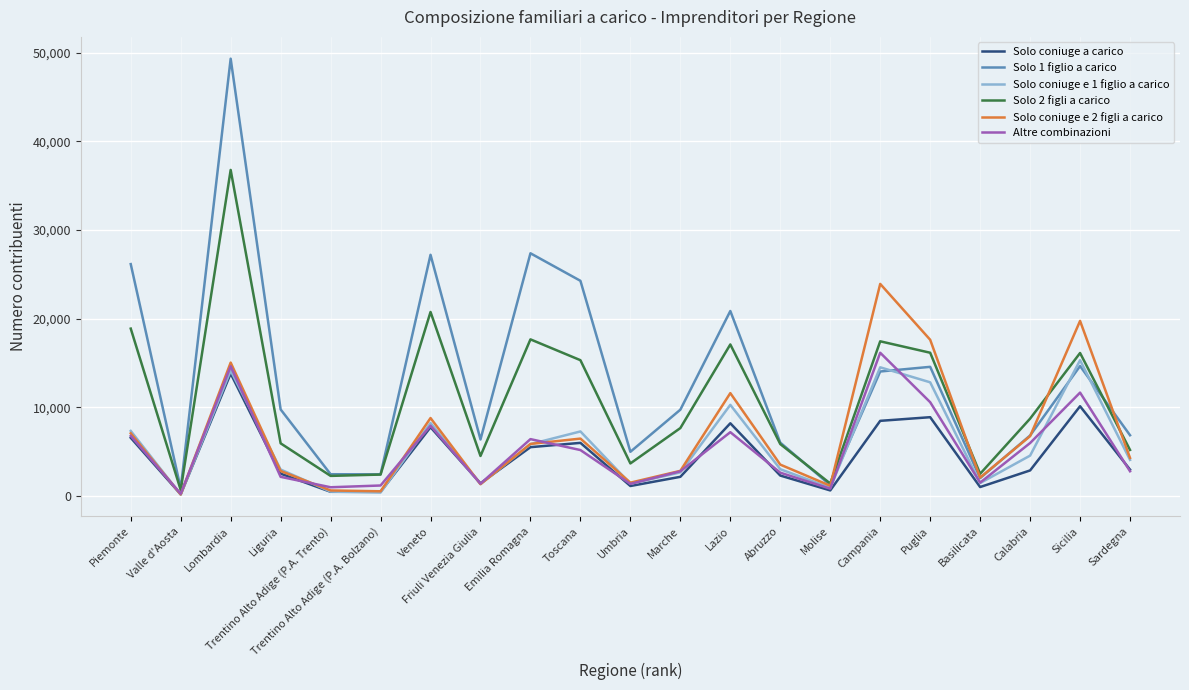

At which label does Solo 2 figli a carico reach its peak?

Lombardia